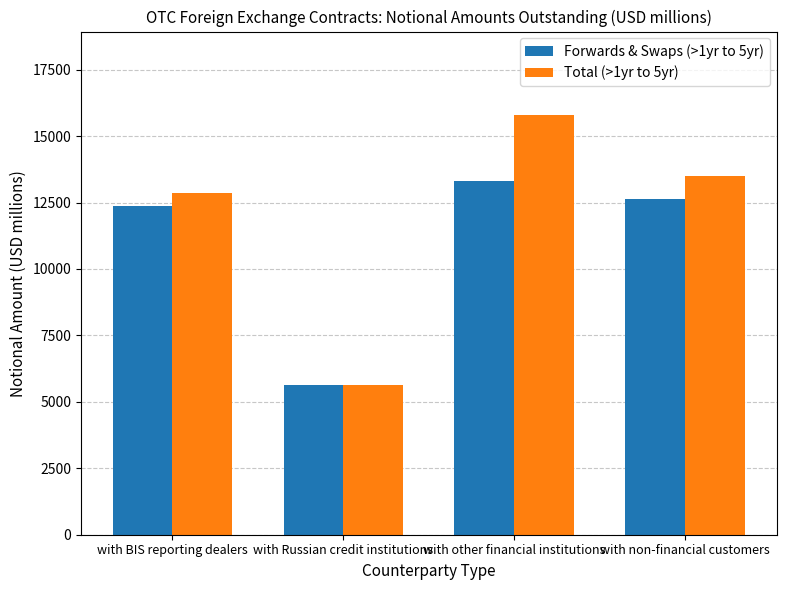

What is the spread (max minus min) of values at with other financial institutions?

2469.2